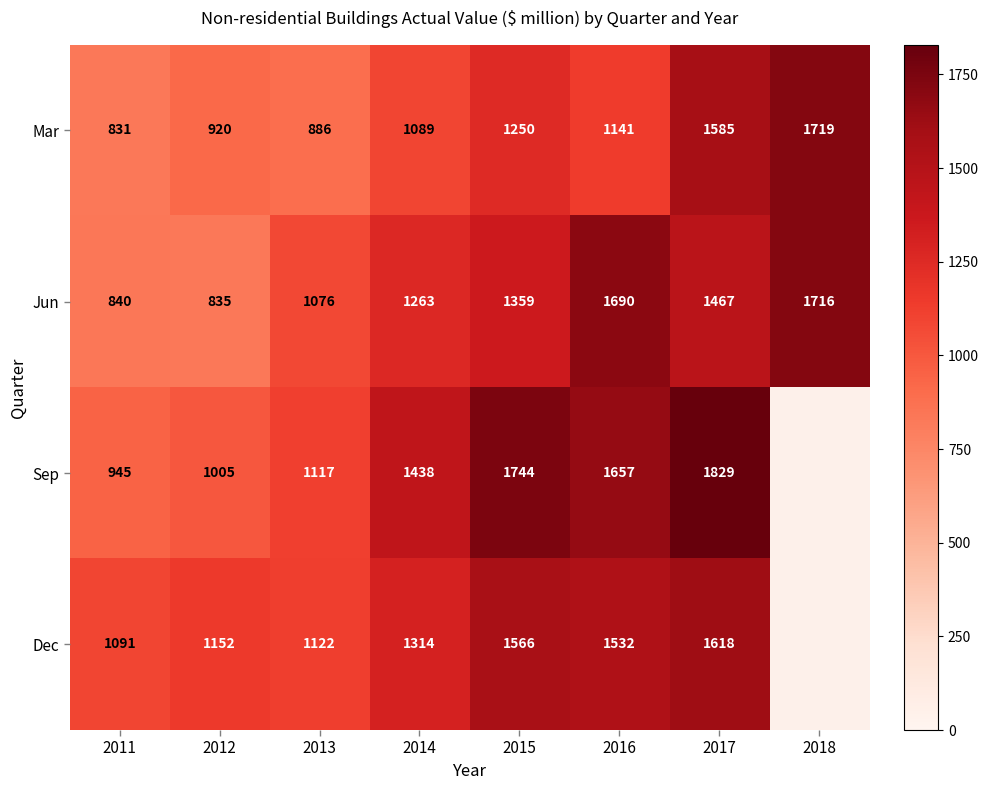

The value of Jun at 2017 is 2331. True or false?

False